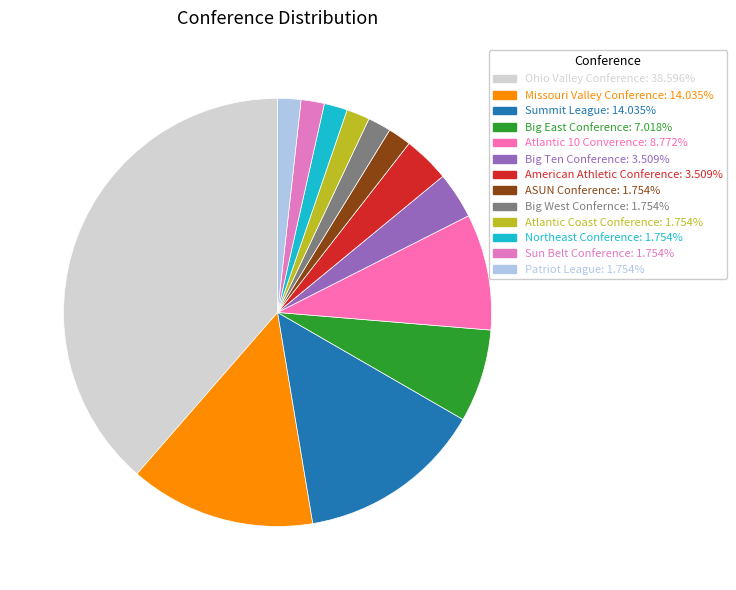

The ASUN Conference slice represents 14% of the pie. True or false?

False